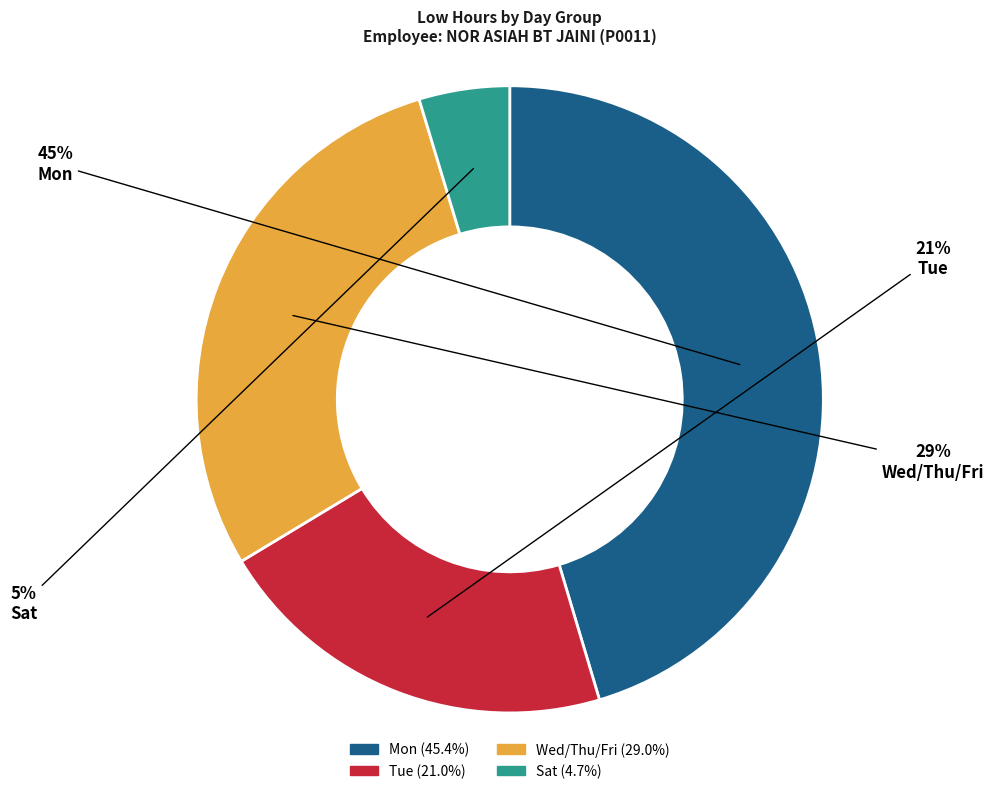

How many segments does this pie chart have?

4